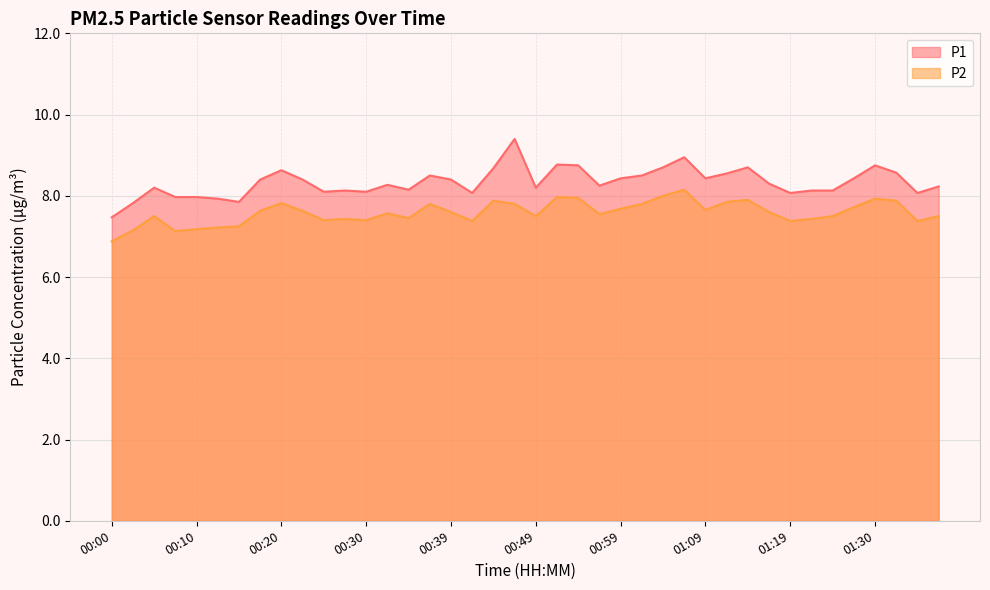

How many data points in P2 are less than 7?

1